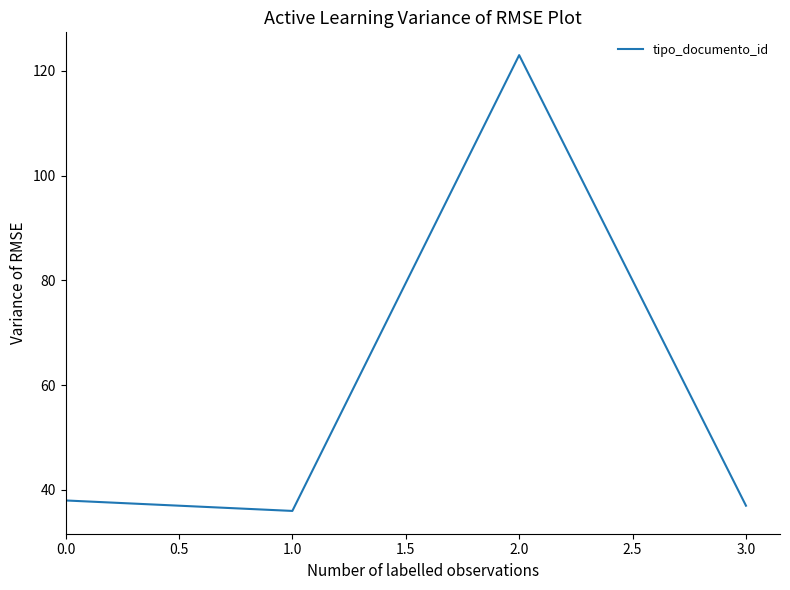

What is the smallest value displayed?

36